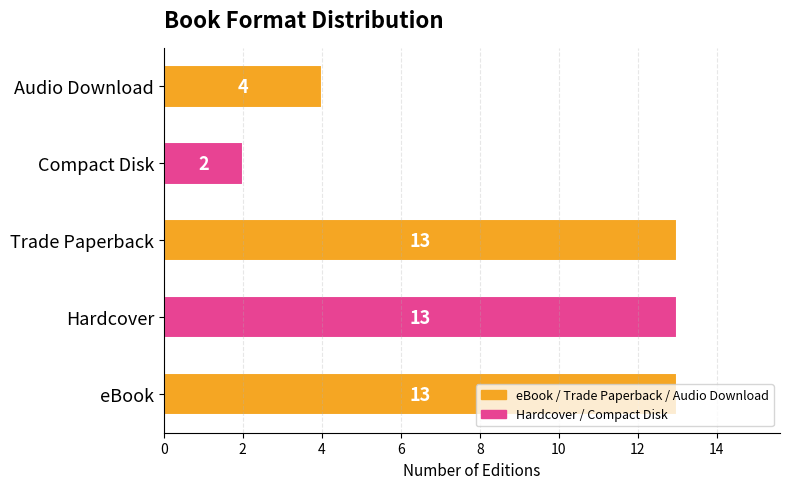

The chart shows a value of 20 at Trade Paperback. True or false?

False